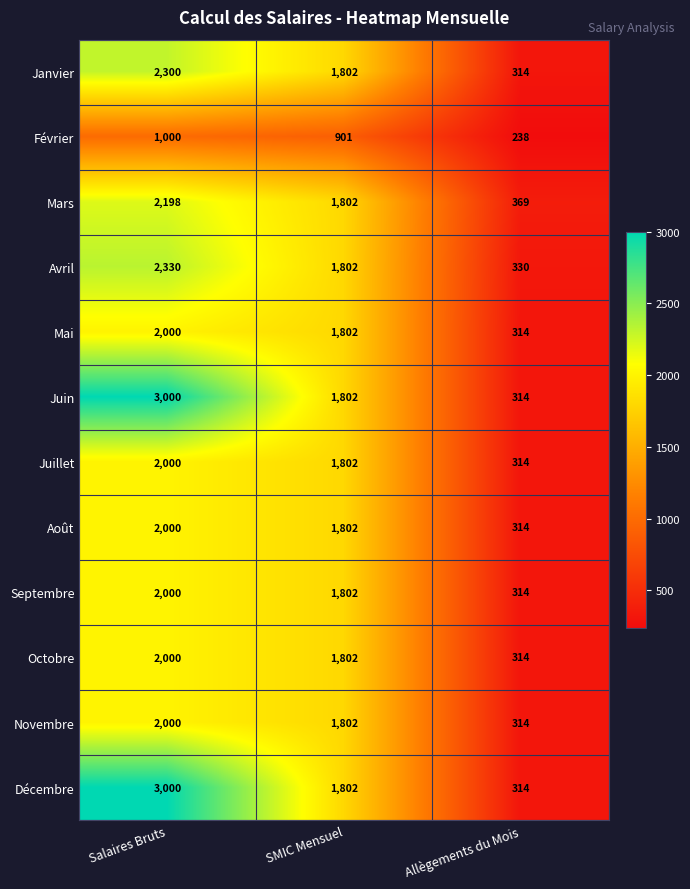

What is the average value of the Mars series?

1456